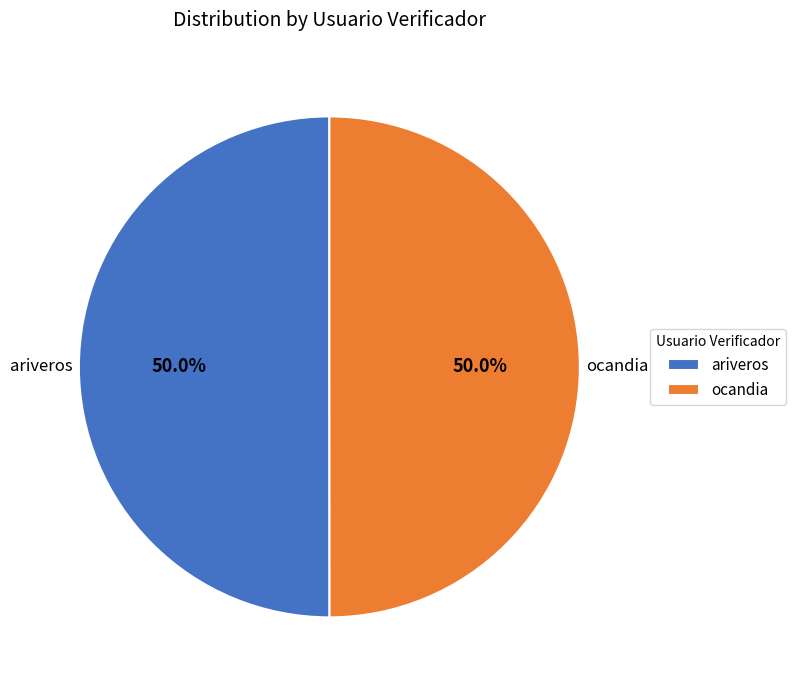

How much of the chart is everything except ocandia?

50.0%